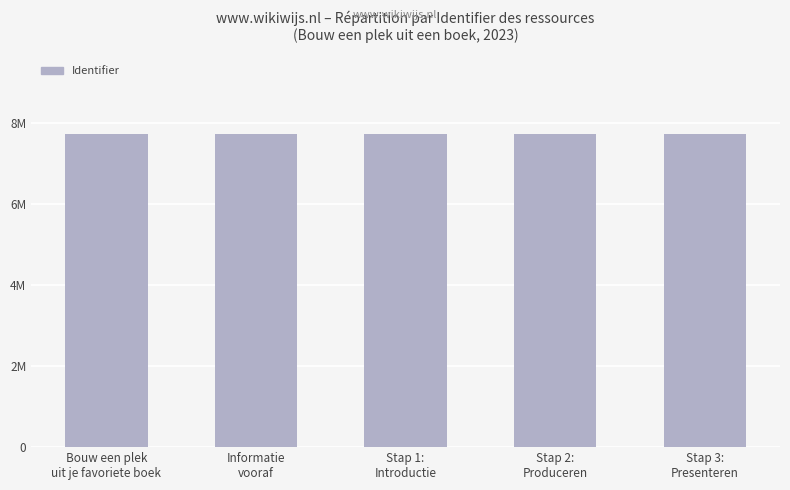

Which label corresponds to the smallest value in the chart?

Bouw een plek
uit je favoriete boek